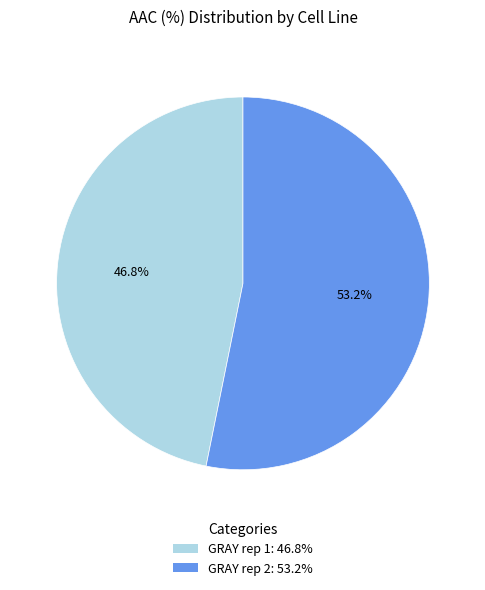

Which slice is the smallest?

GRAY rep 1